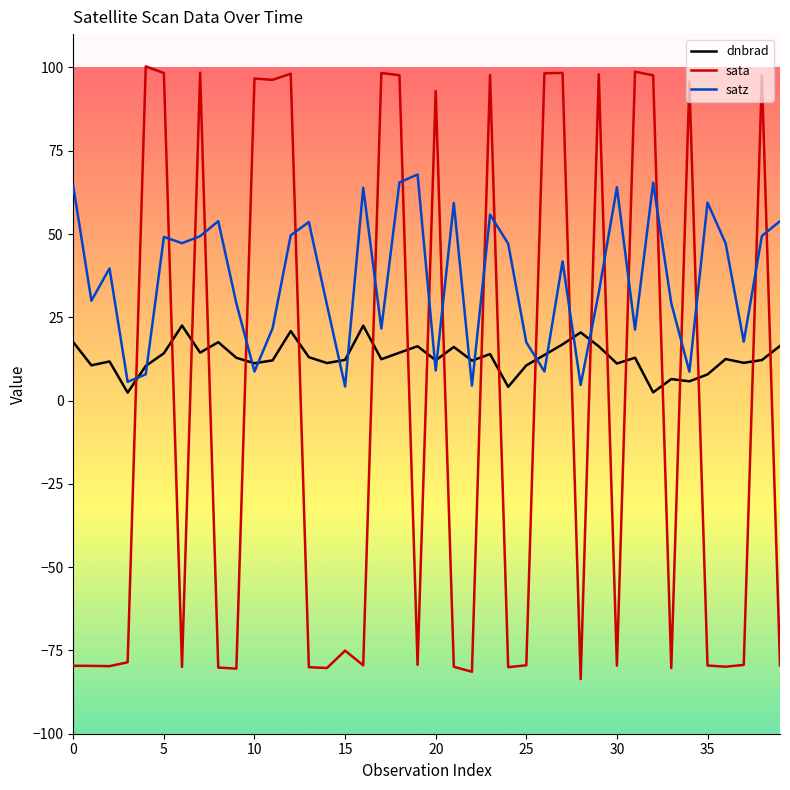

Which series has the largest range (max minus min)?

sata